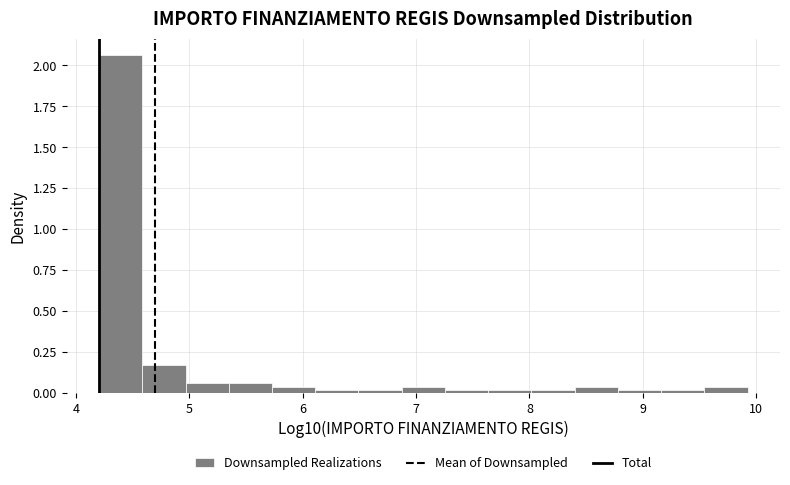

Read against the x-axis, roughly where is the centre of the tallest bar?

4.4